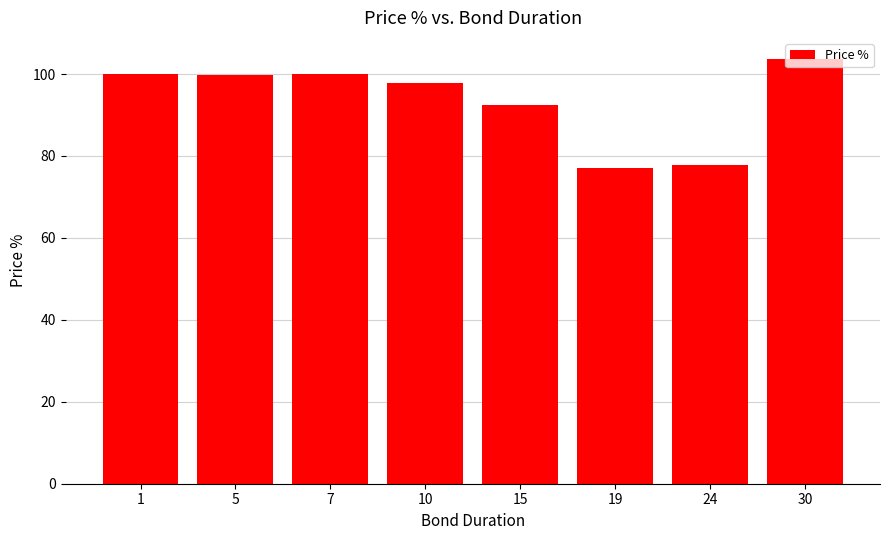

The value at 1 is 64.5. True or false?

False